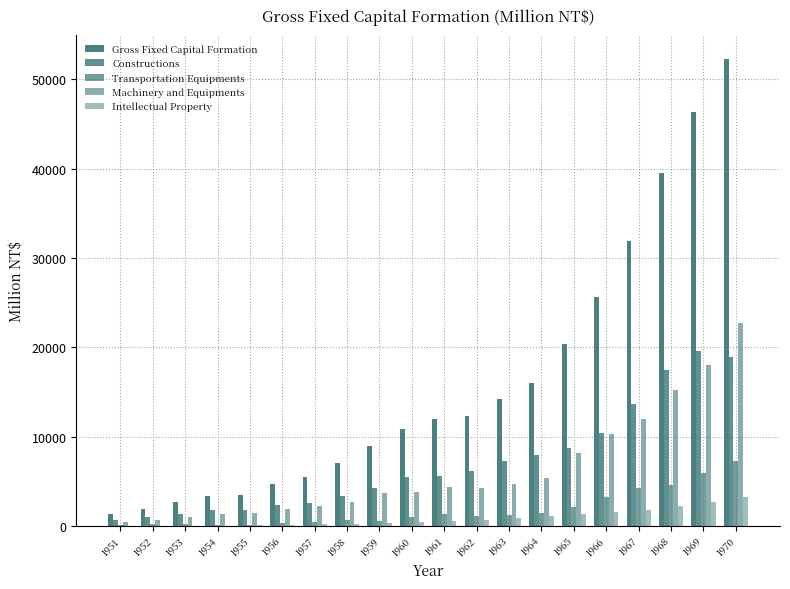

How many data points does each series have?

20